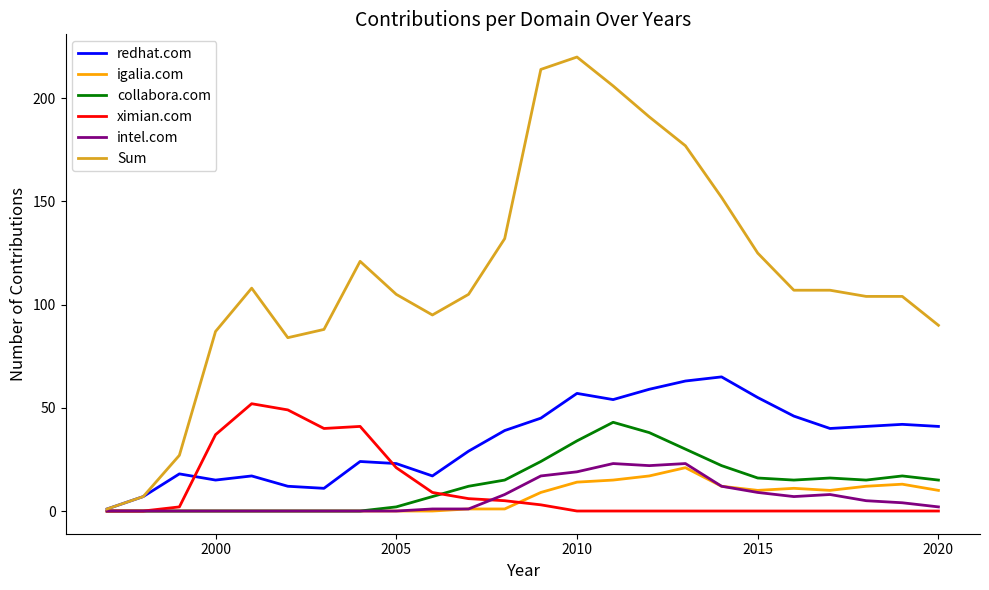

Which series has the largest range (max minus min)?

Sum